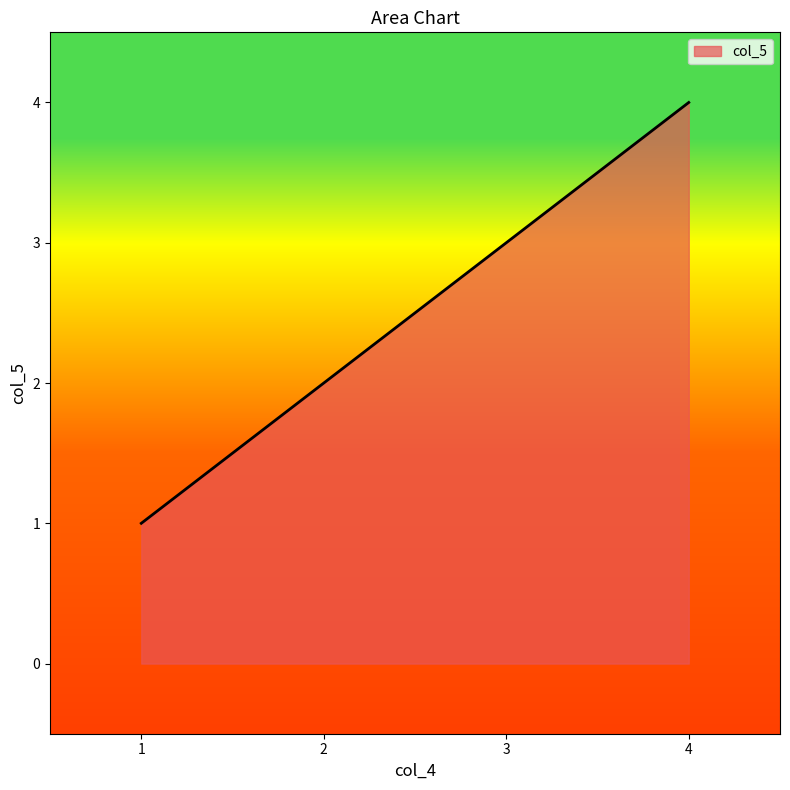

The value at 3 is 3. True or false?

True